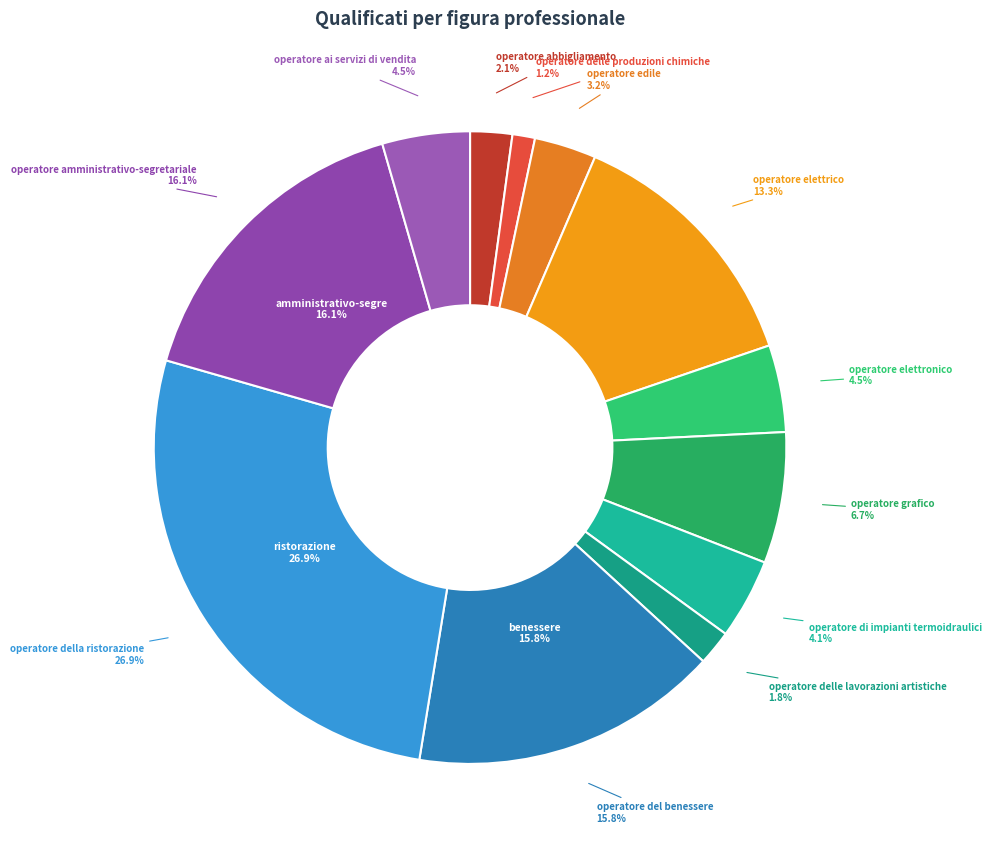

To the nearest percent, what is the difference between the operatore di impianti termoidraulici and operatore edile slice percentages?

1%